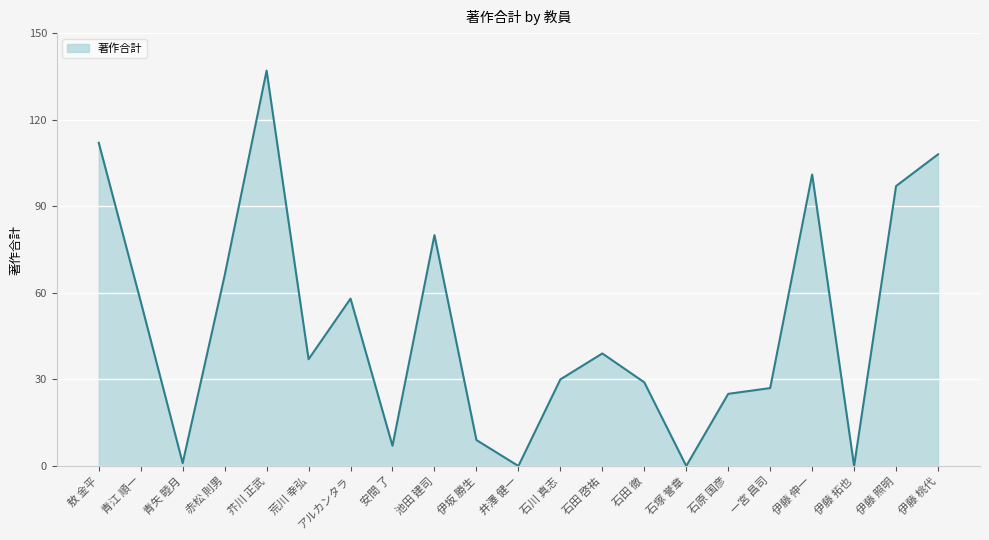

What is the greatest value displayed?

137